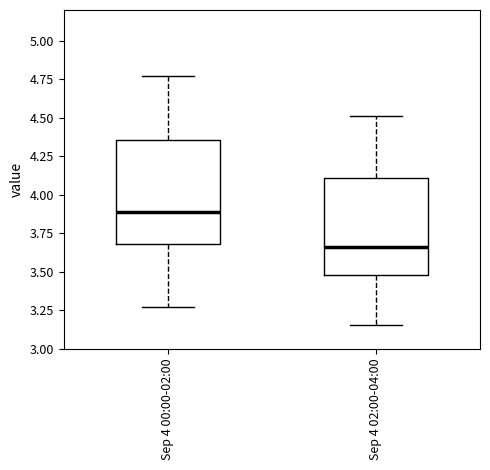

Which box has the highest median line?

Sep 4 00:00-02:00